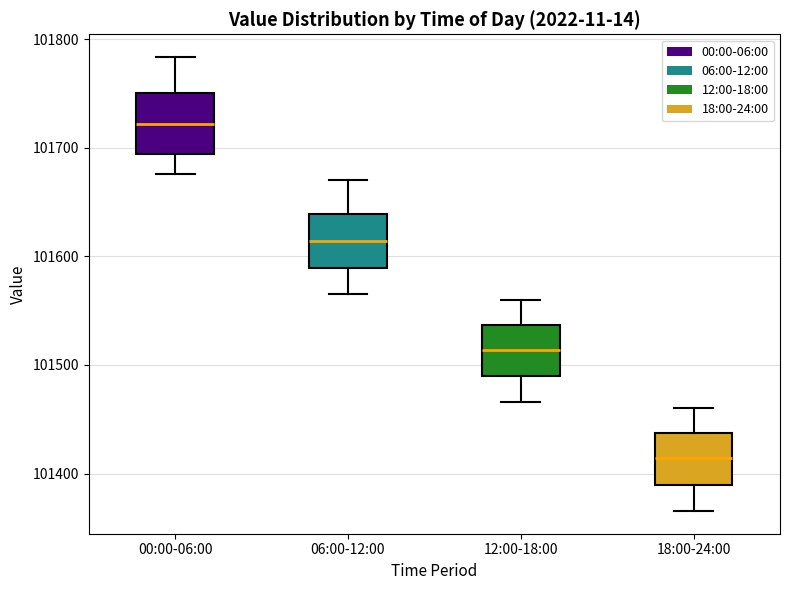

Which box's median line is the lowest?

18:00-24:00